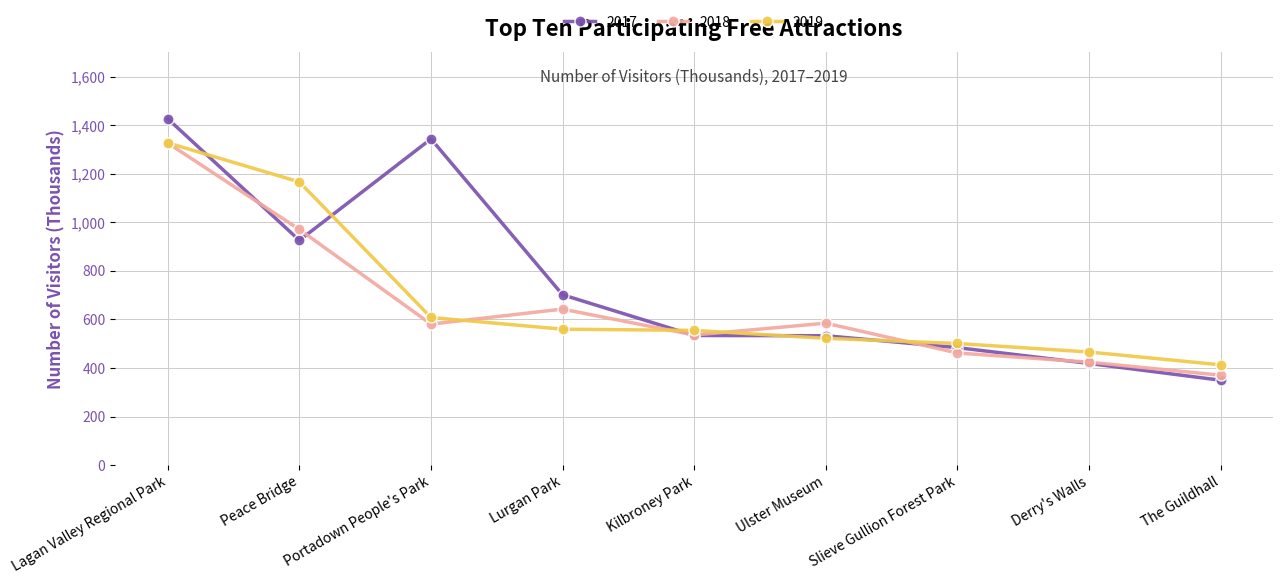

True or false: 2019 and 2018 cross at least once.

True